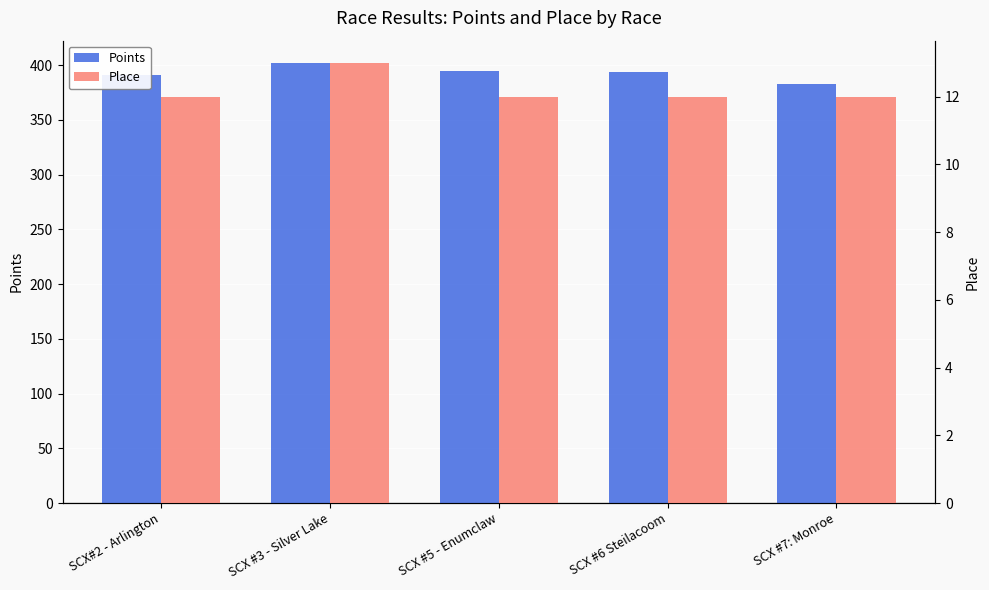

How many values in the Points series are below 394?

2